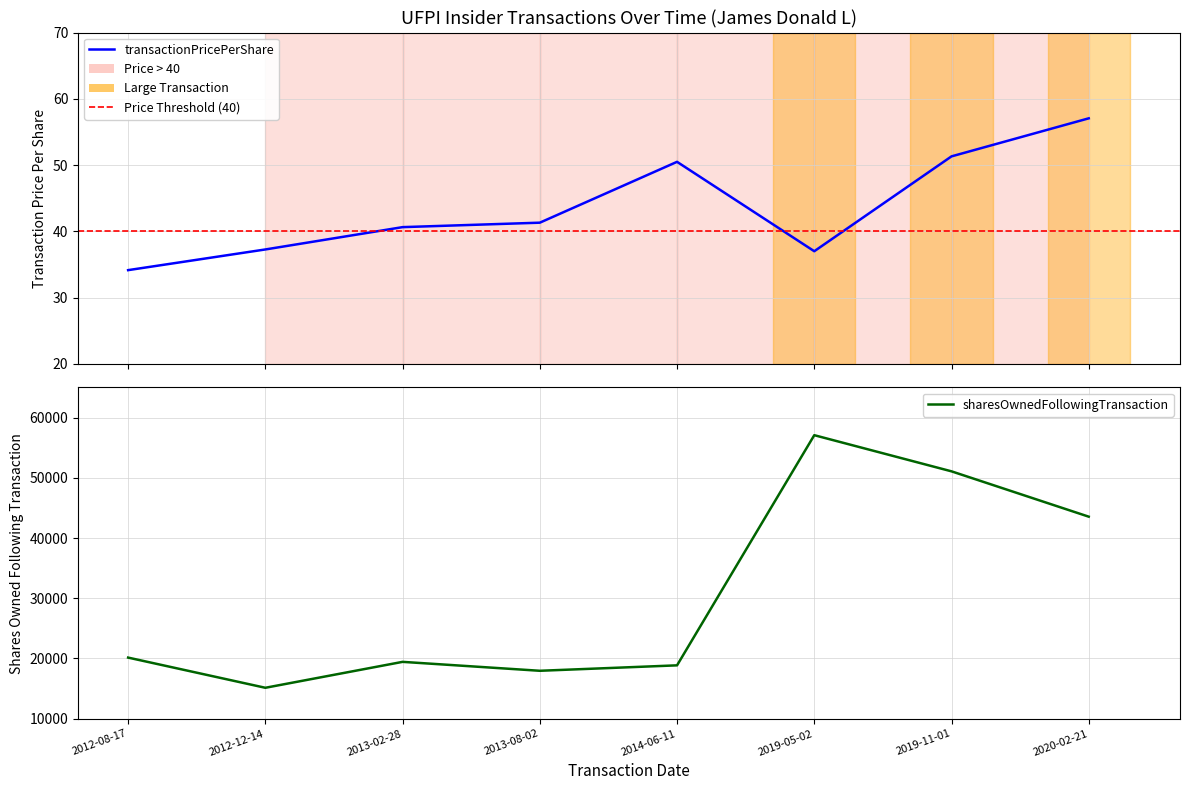

True or false: sharesOwnedFollowingTransaction and transactionPricePerShare intersect in this chart.

False